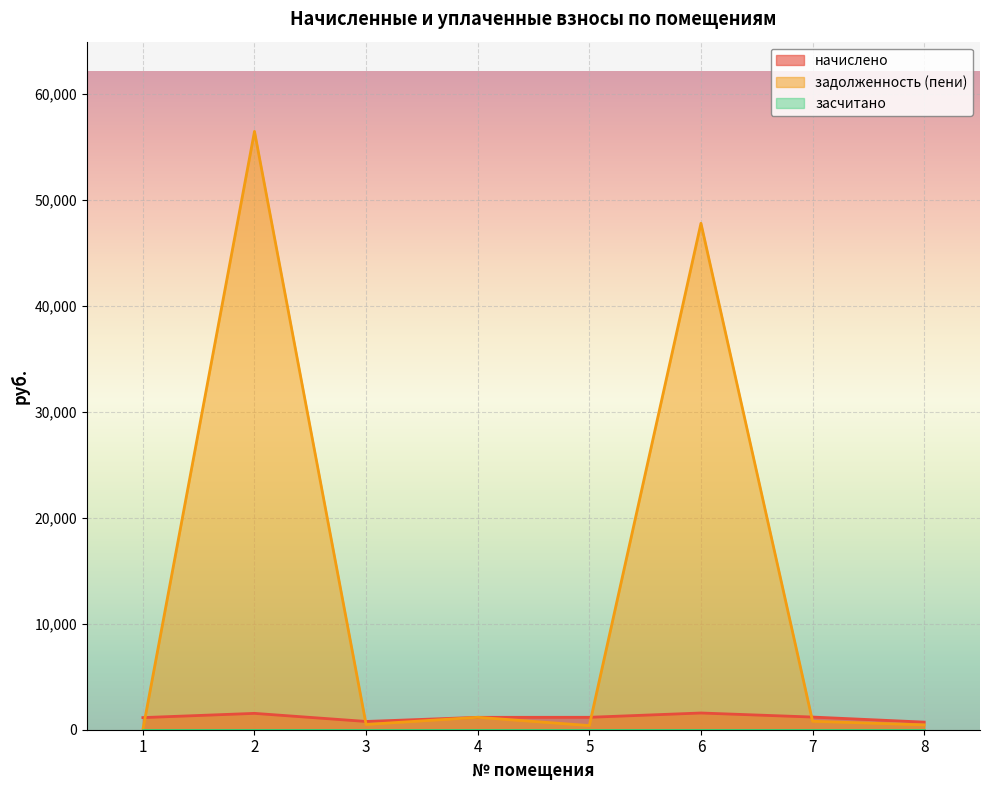

How many positive values does the задолженность (пени) series have?

7